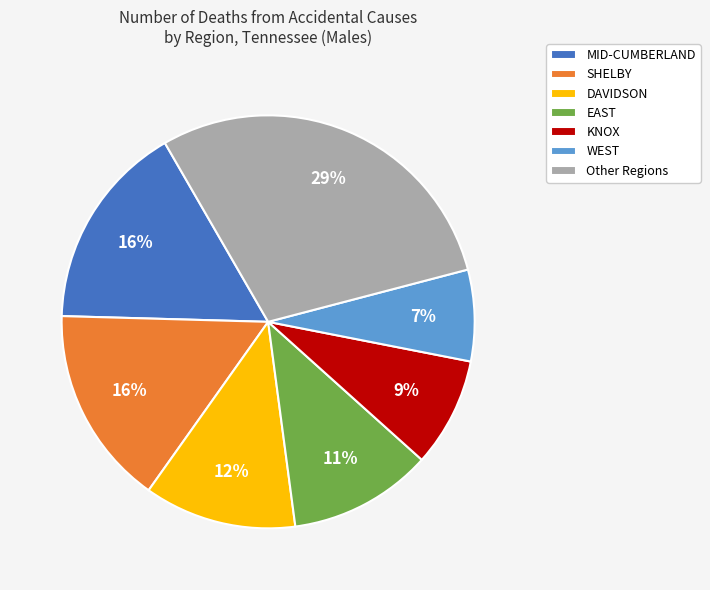

The SHELBY slice represents 16% of the pie. True or false?

True